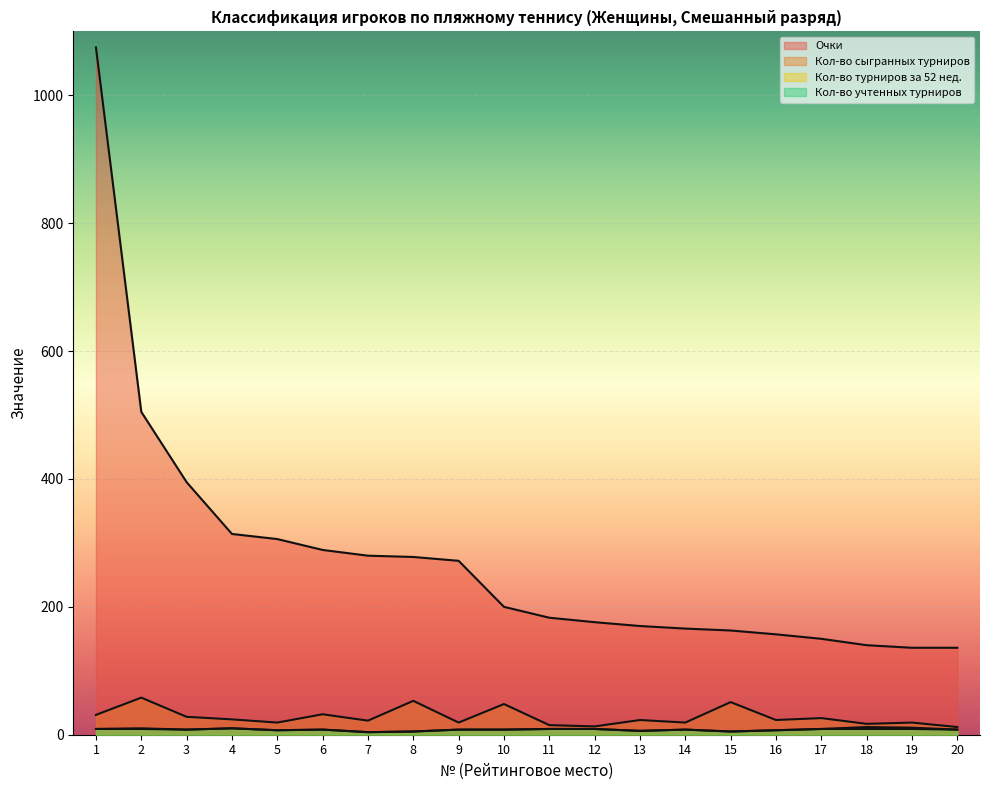

True or false: Очки and Кол-во учтенных турниров cross at least once.

False